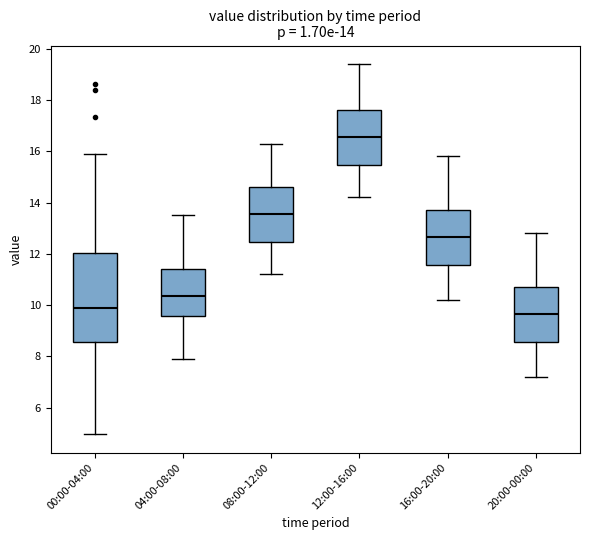

Comparing the boxes themselves (not the whiskers), which one is the tallest?

00:00-04:00